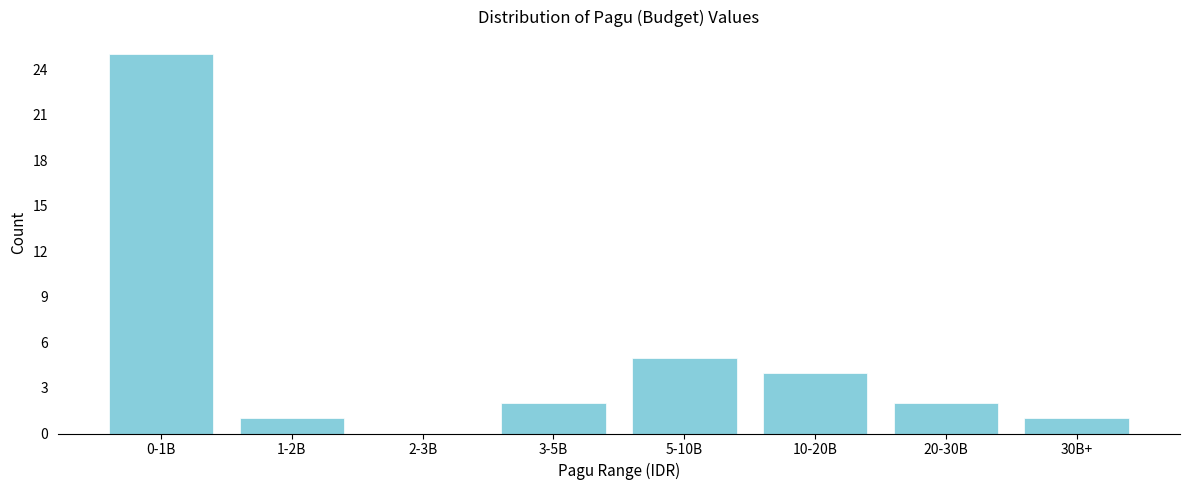

Reading left to right, what are all the values shown in this chart?

0-1B=25	1-2B=1	2-3B=0	3-5B=2	5-10B=5	10-20B=4	20-30B=2	30B+=1